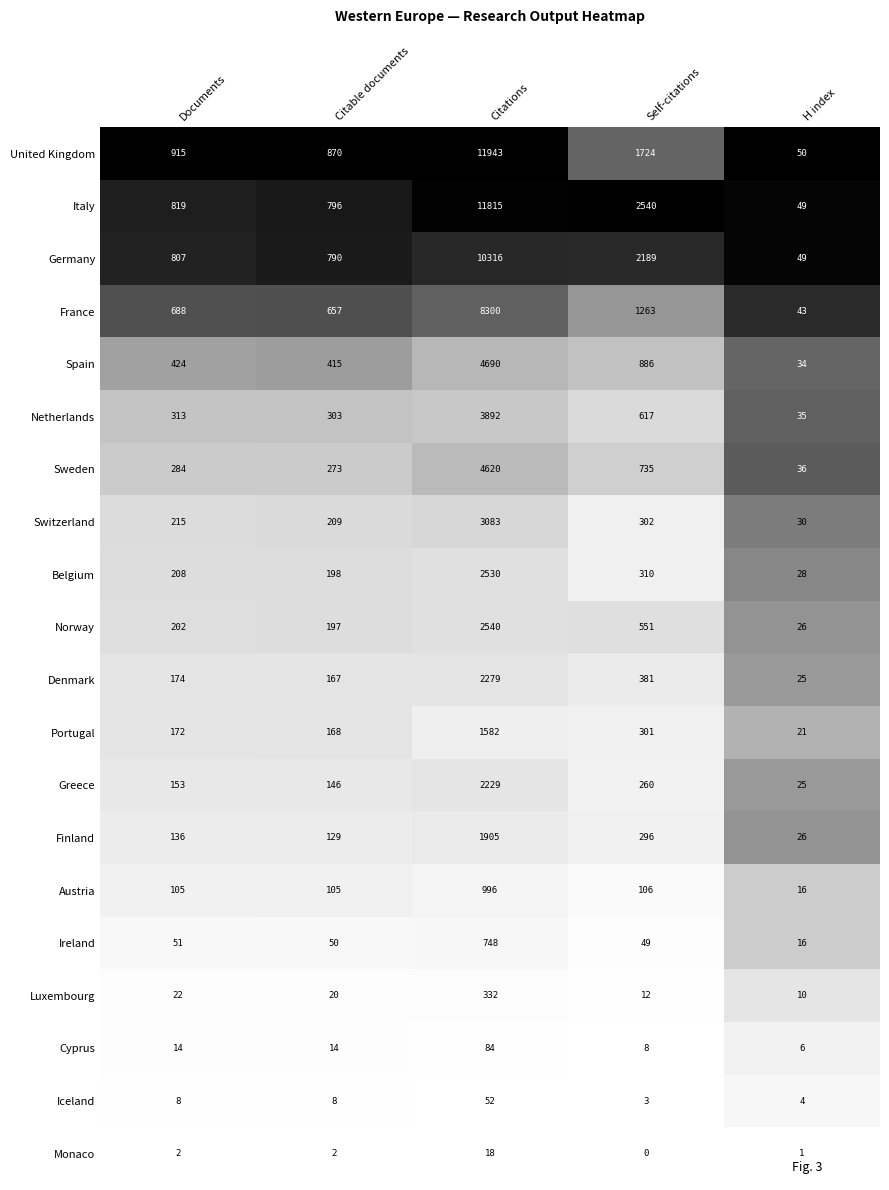

Which series has the largest total across all categories?

Italy